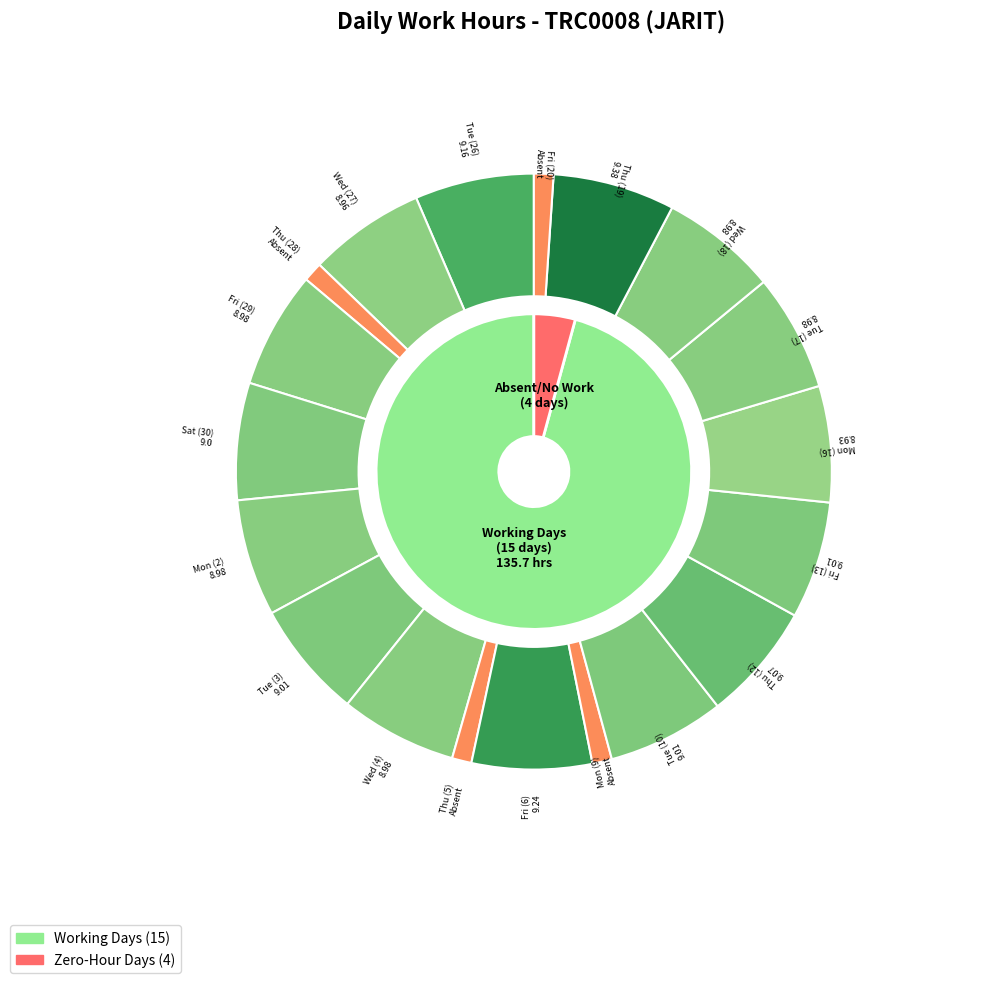

Do Wed (18) and Wed (4) together represent more than half of the pie?

No